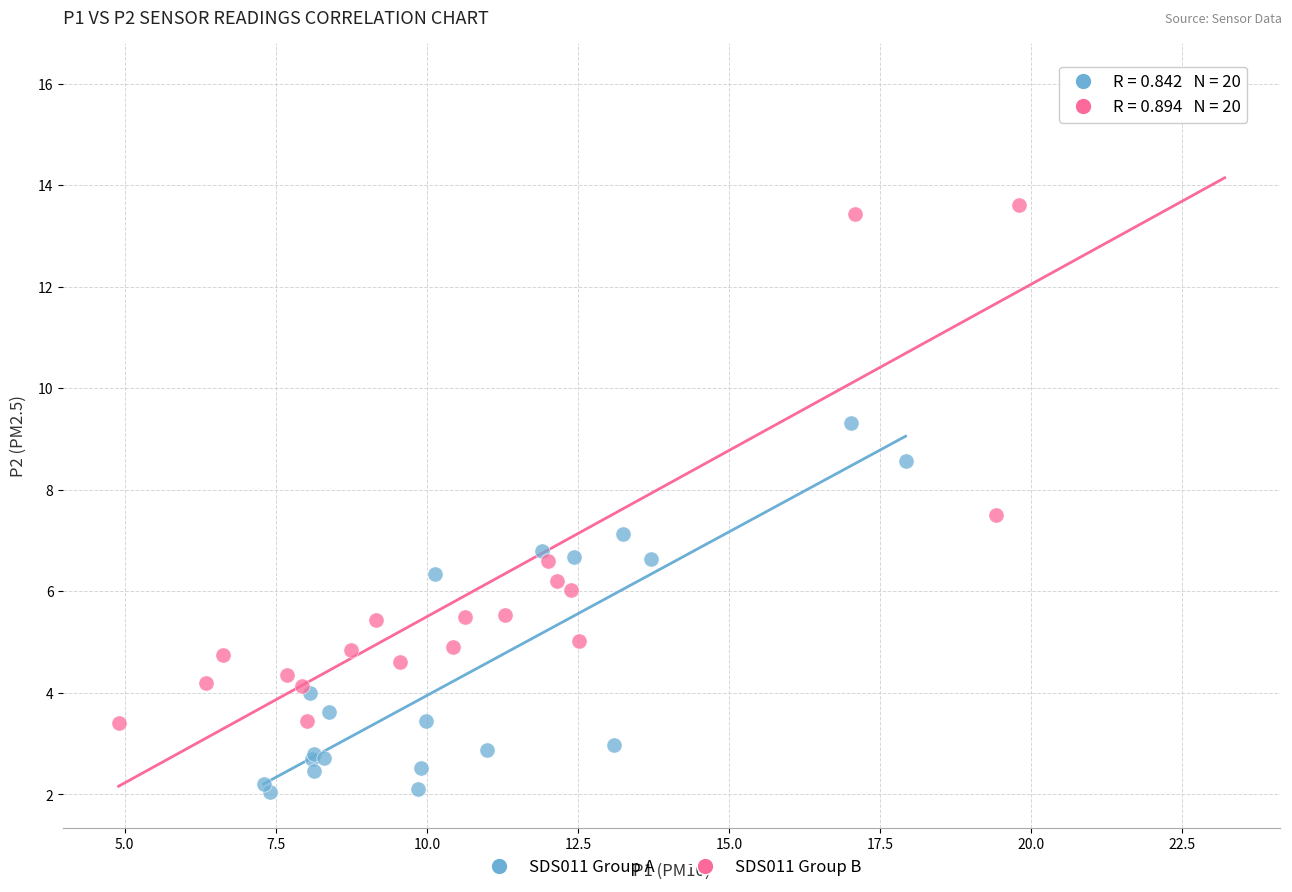

Which series has the widest spread of Y values?

SDS011 Group B